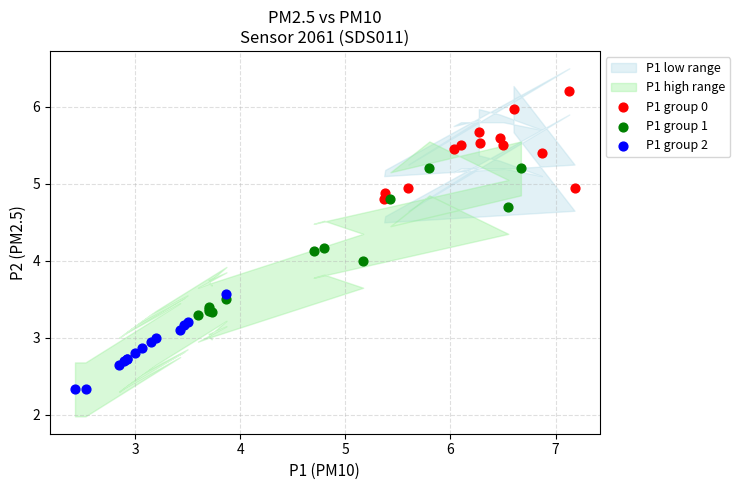

Which series has the largest Y range (max minus min)?

P1 group 1